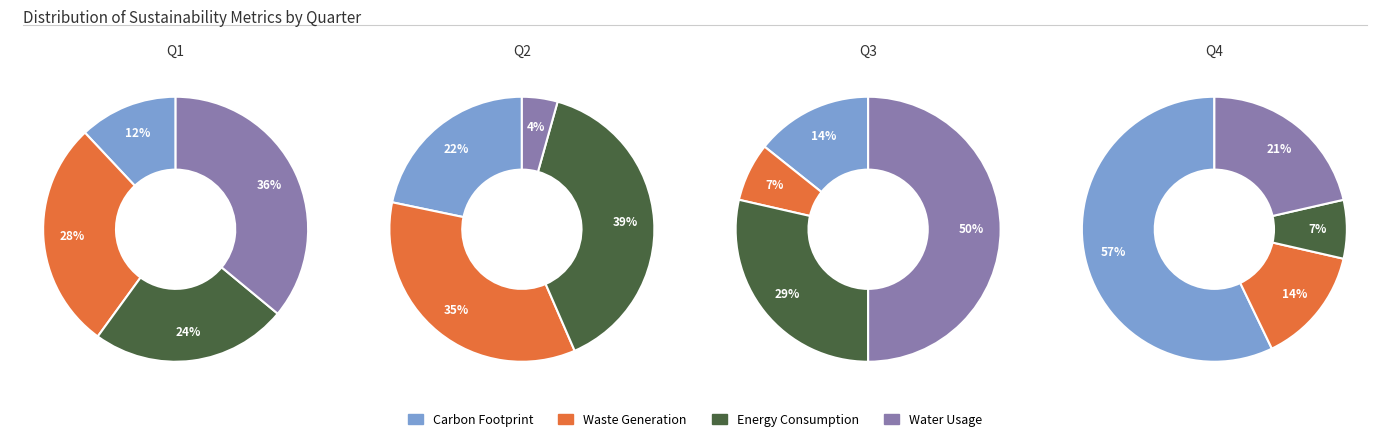

How much of the chart is everything except 0?

83.3%